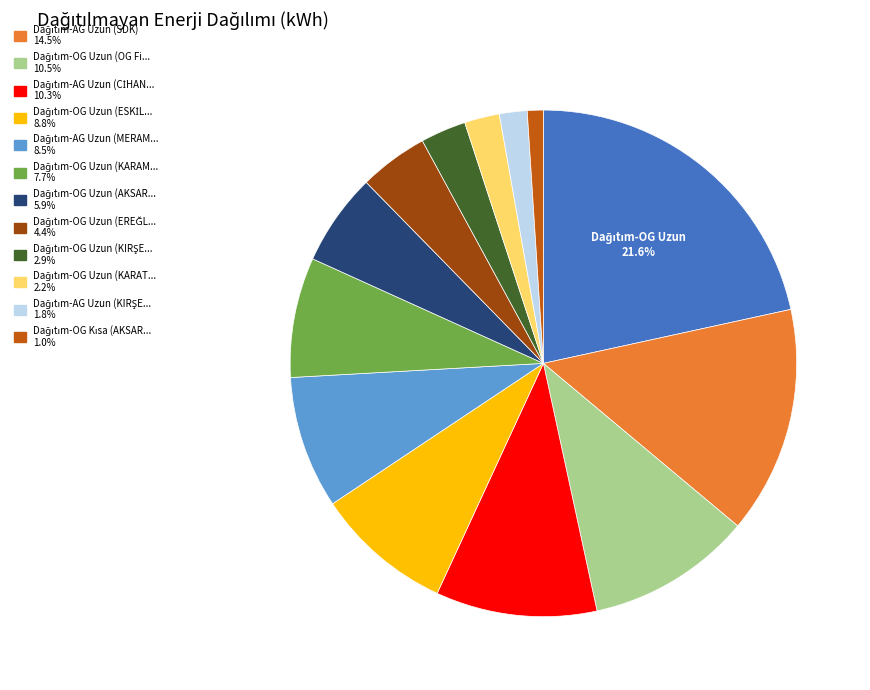

Is there a majority slice in this chart?

No